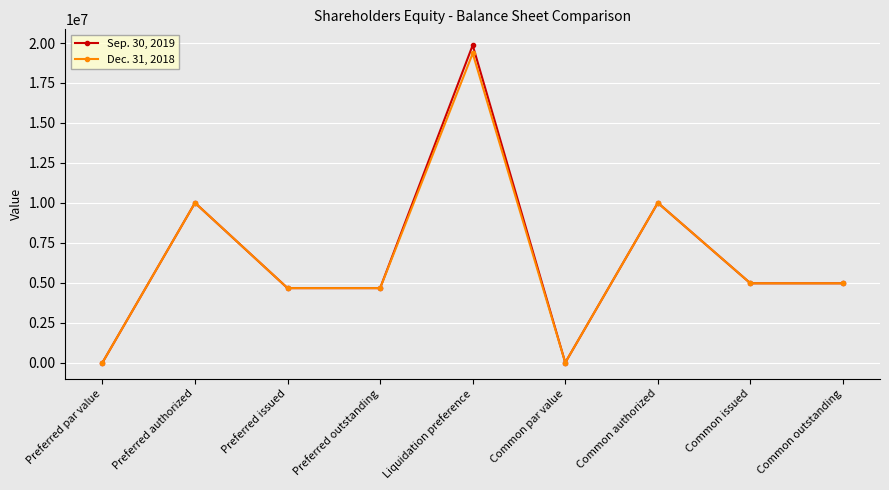

How many lines are shown in the chart?

2